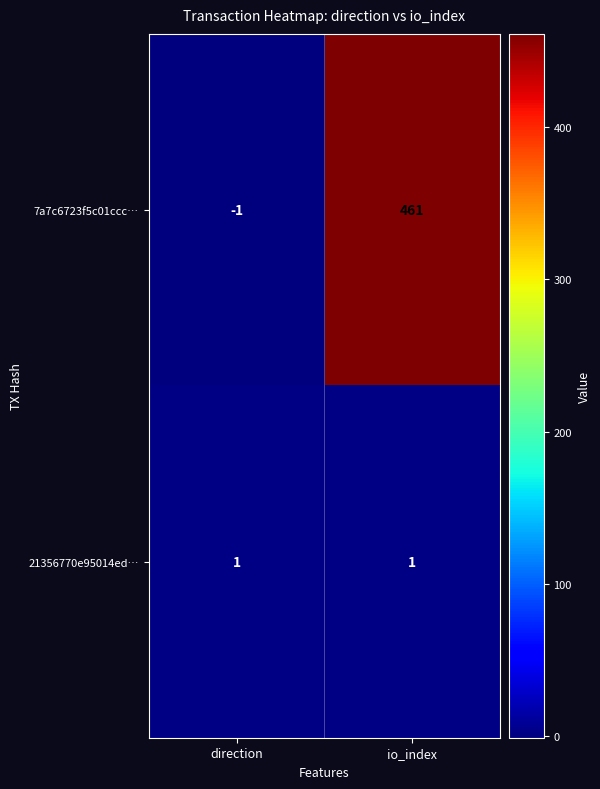

What is the spread (max minus min) of values at direction?

2